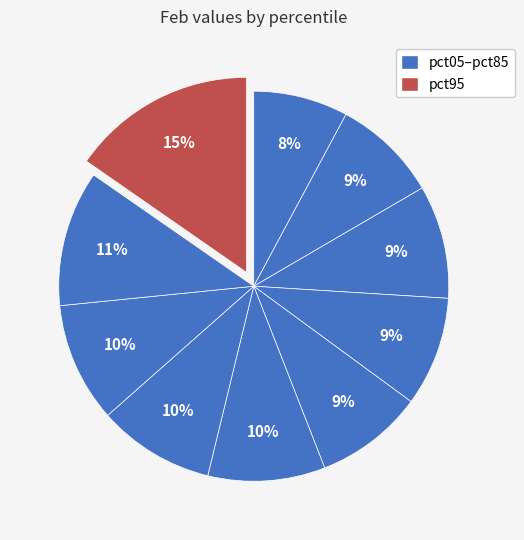

How many segments does this pie chart have?

10